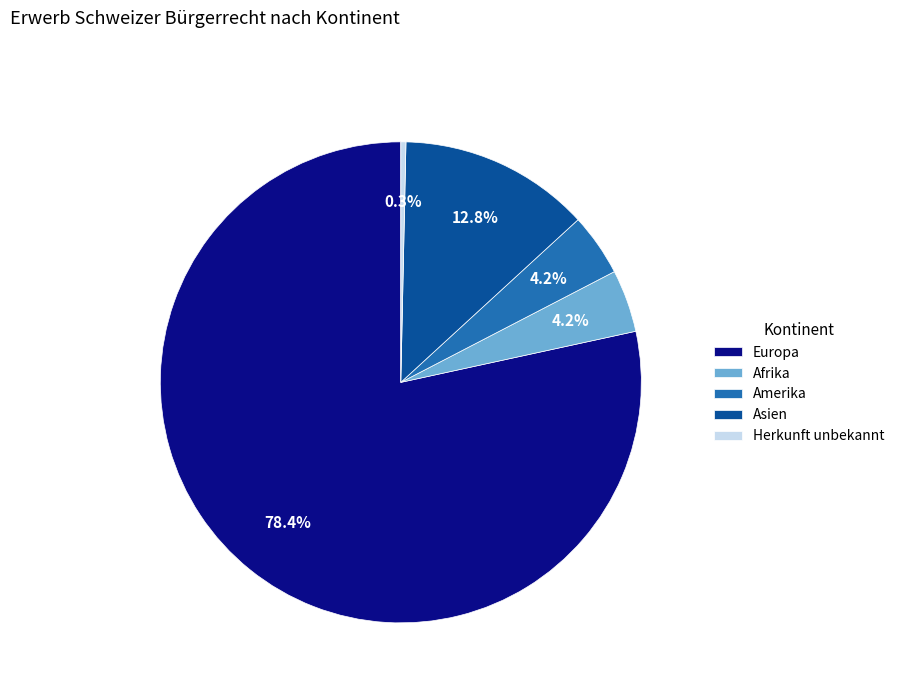

Do Asien and Afrika together represent more than half of the pie?

No